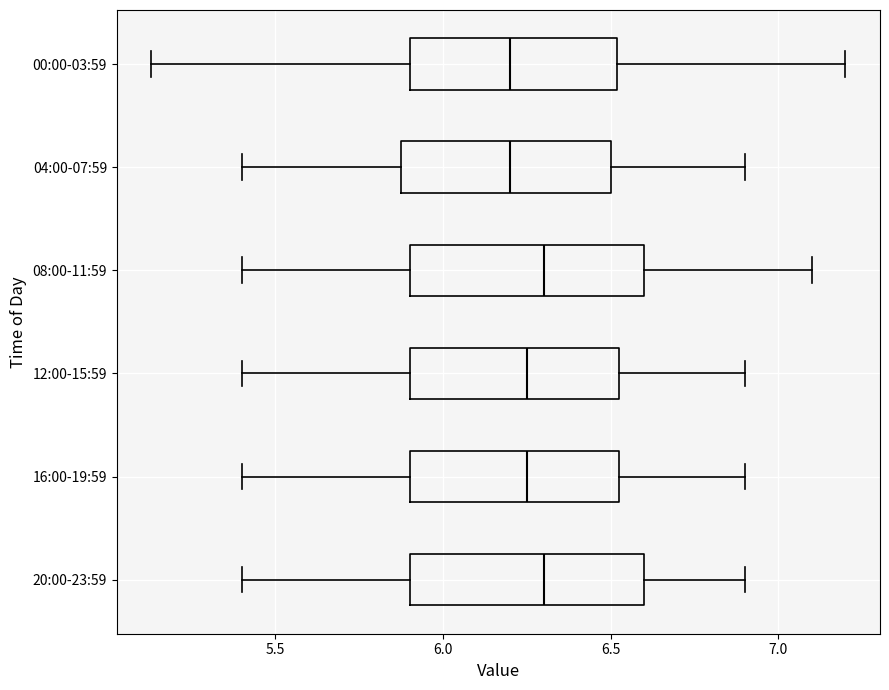

Reading bottom to top, transcribe this box plot: for each box, give where its median line is, the range the box spans, and where its two whiskers end, as read against the x-axis. The values are not printed on the chart, so give them approximately, as read against the axis.

20:00-23:59: median 6.30, box 5.90 to 6.60, whiskers 5.40 to 6.90
16:00-19:59: median 6.25, box 5.90 to 6.55, whiskers 5.40 to 6.90
12:00-15:59: median 6.25, box 5.90 to 6.55, whiskers 5.40 to 6.90
08:00-11:59: median 6.30, box 5.90 to 6.60, whiskers 5.40 to 7.10
04:00-07:59: median 6.20, box 5.90 to 6.50, whiskers 5.40 to 6.90
00:00-03:59: median 6.20, box 5.90 to 6.50, whiskers 5.15 to 7.20